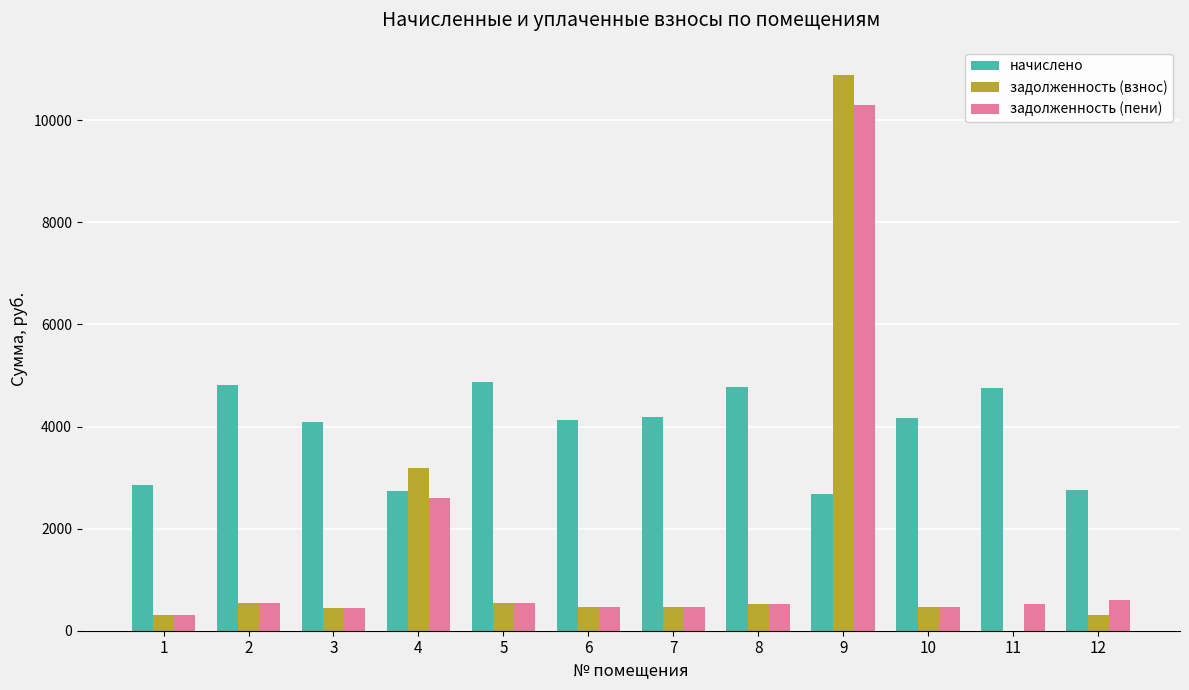

Which series changed the most between 3 and 4?

задолженность (взнос)